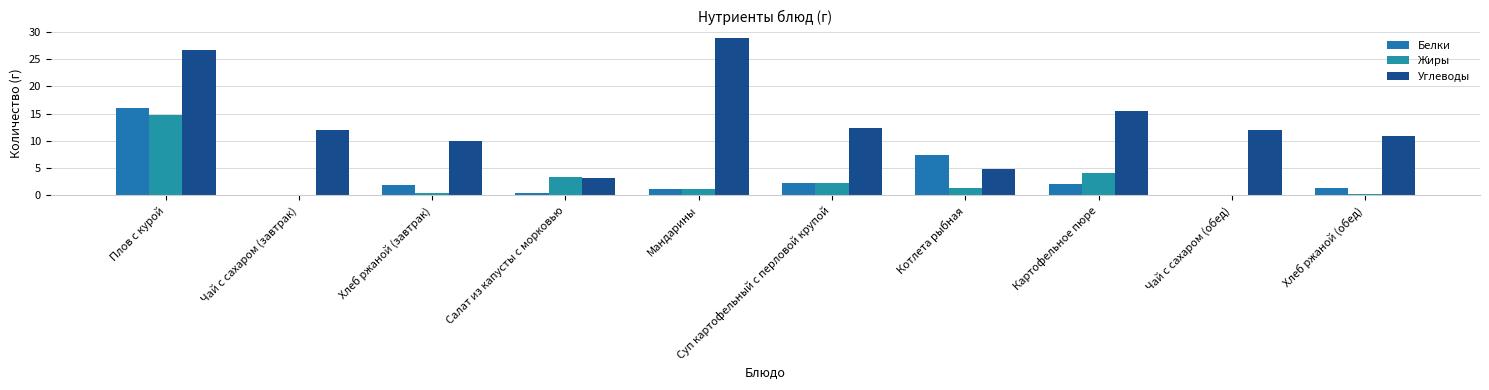

How many distinct data groups are displayed?

3